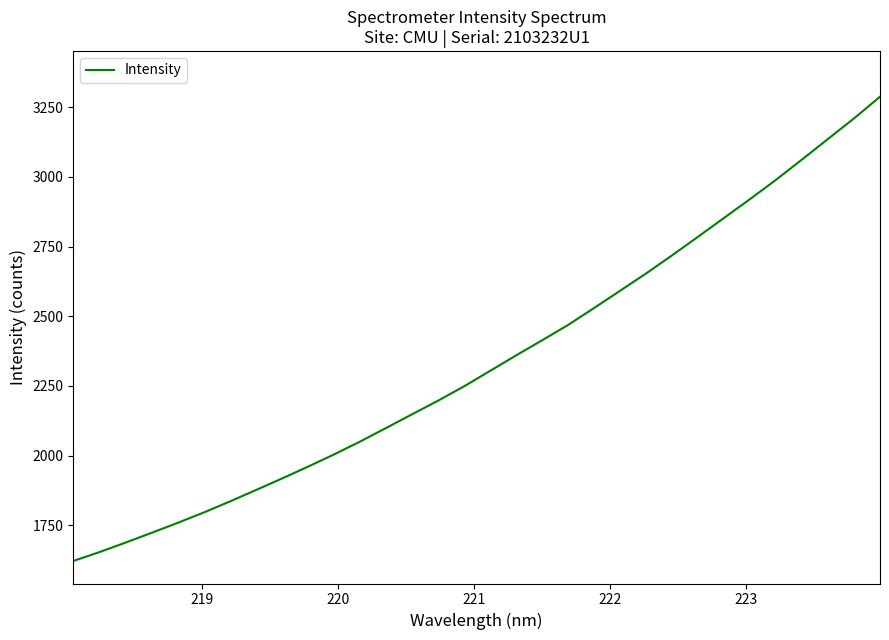

What is the difference between the maximum and minimum values?

1665.4